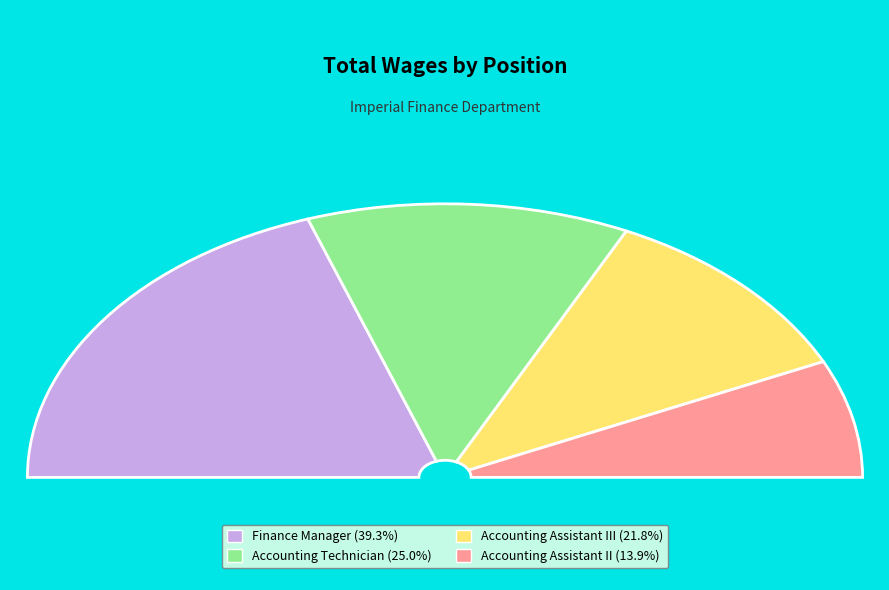

Approximately how many times larger is the value at Accounting Technician compared to Accounting Assistant II?

1.8